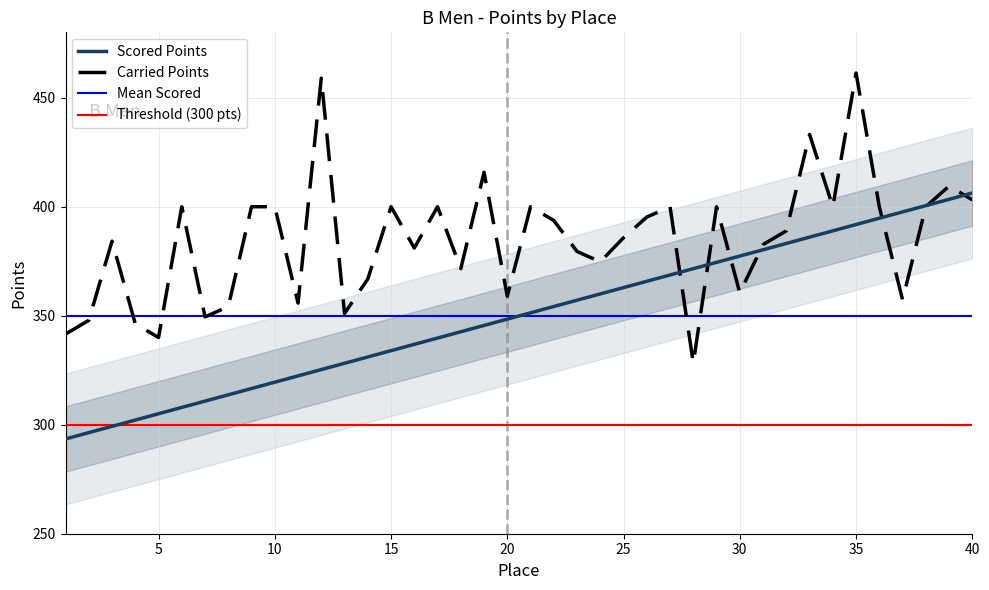

Rank the categories by Carried Points value from lowest to highest.

28, 5, 1, 4, 2, 7, 13, 8, 11, 37, 20, 30, 14, 18, 24, 23, 16, 31, 3, 25, 32, 22, 26, 6, 9, 10, 15, 17, 21, 27, 29, 34, 36, 38, 40, 39, 19, 33, 12, 35